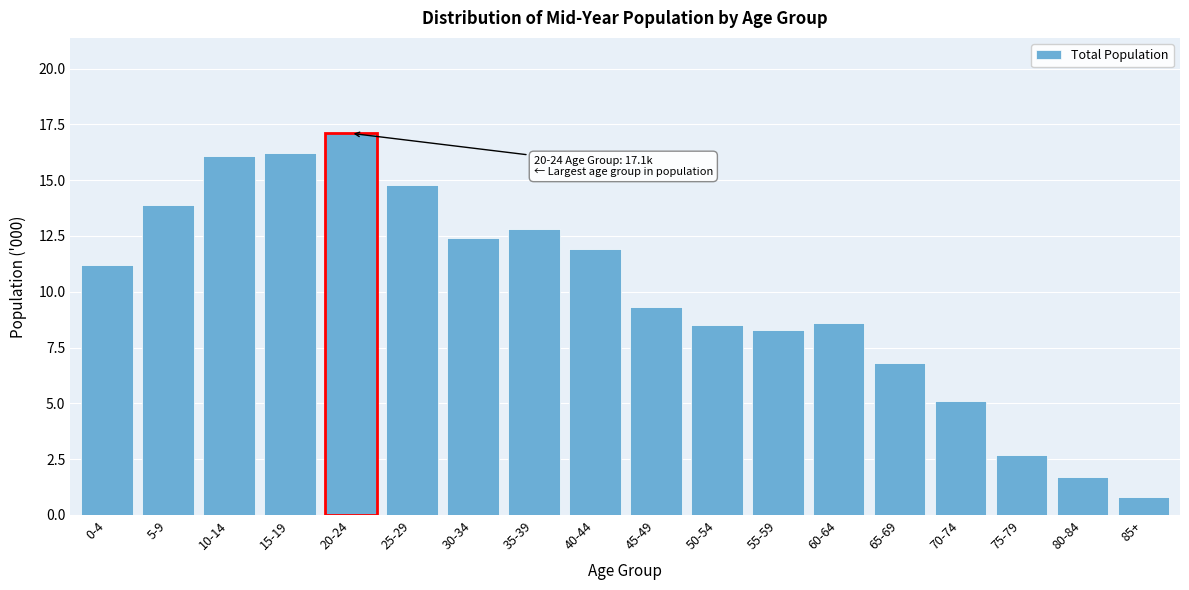

Reading right to left, what are all the values shown in this chart?

0.8	1.7	2.7	5.1	6.8	8.6	8.3	8.5	9.3	11.9	12.8	12.4	14.8	17.1	16.2	16.1	13.9	11.2